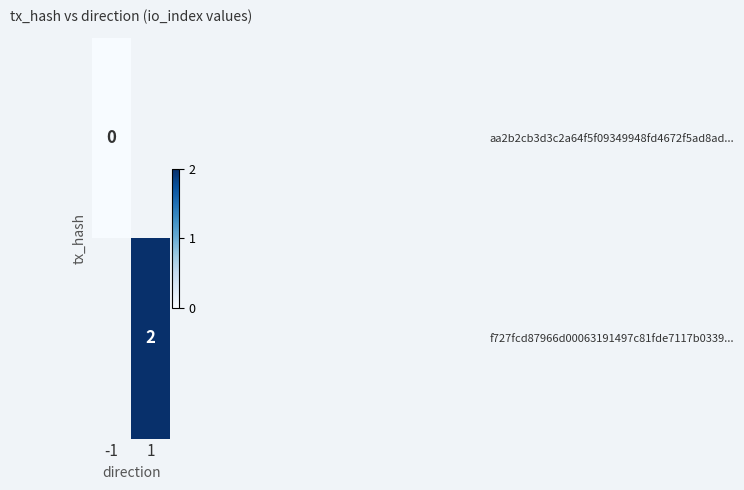

Is the value of f727fcd87966d00063191497c81fde7117b0339... at -1 greater than the value of aa2b2cb3d3c2a64f5f09349948fd4672f5ad8ad... at -1?

No